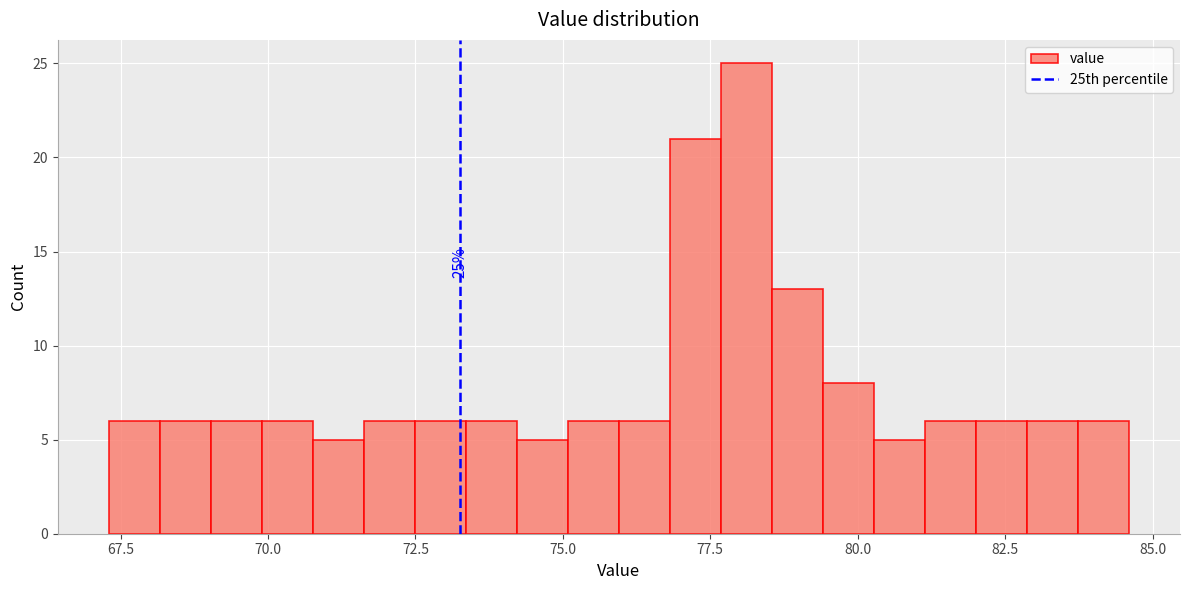

Read against the x-axis, roughly where is the centre of the tallest bar?

78.0